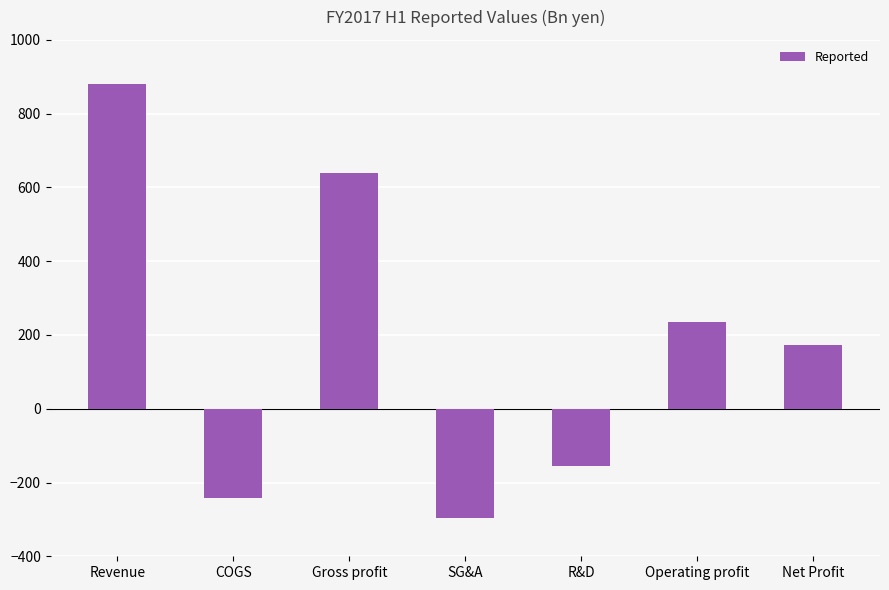

How many data points are less than 172?

3